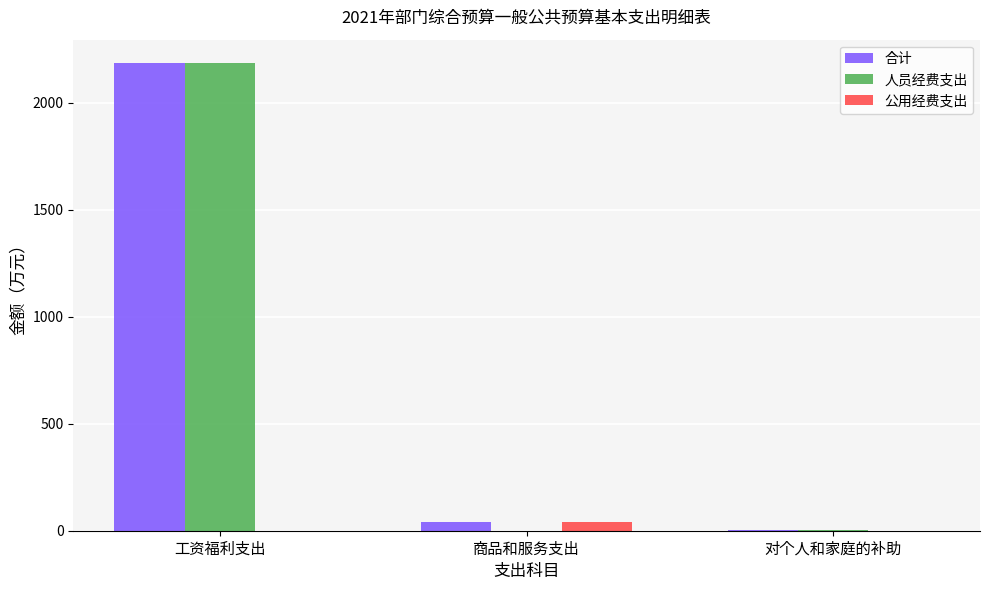

At which label is 合计 closest to 1095?

商品和服务支出